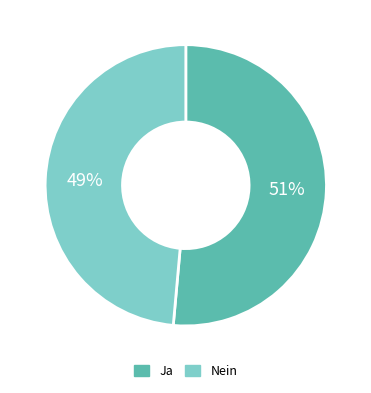

To the nearest percent, what is the average slice percentage?

50%